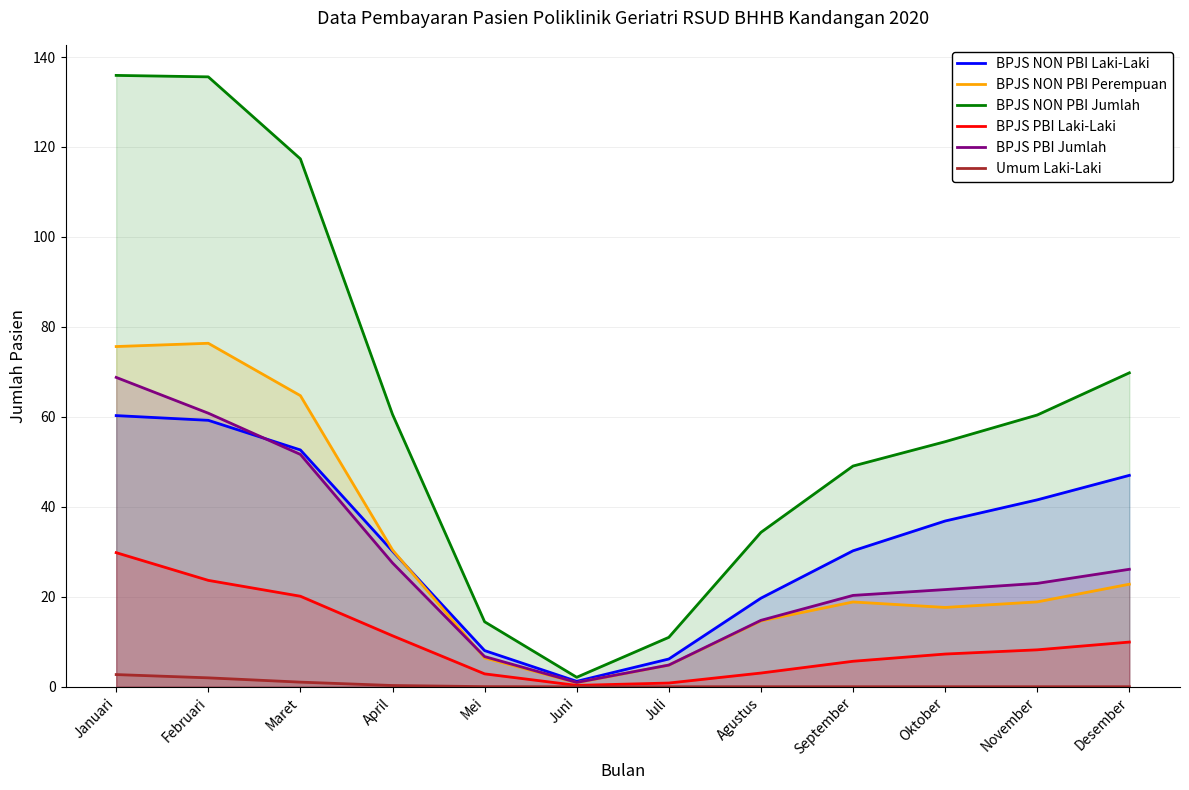

How many data points in BPJS NON PBI Jumlah are less than 60?

6